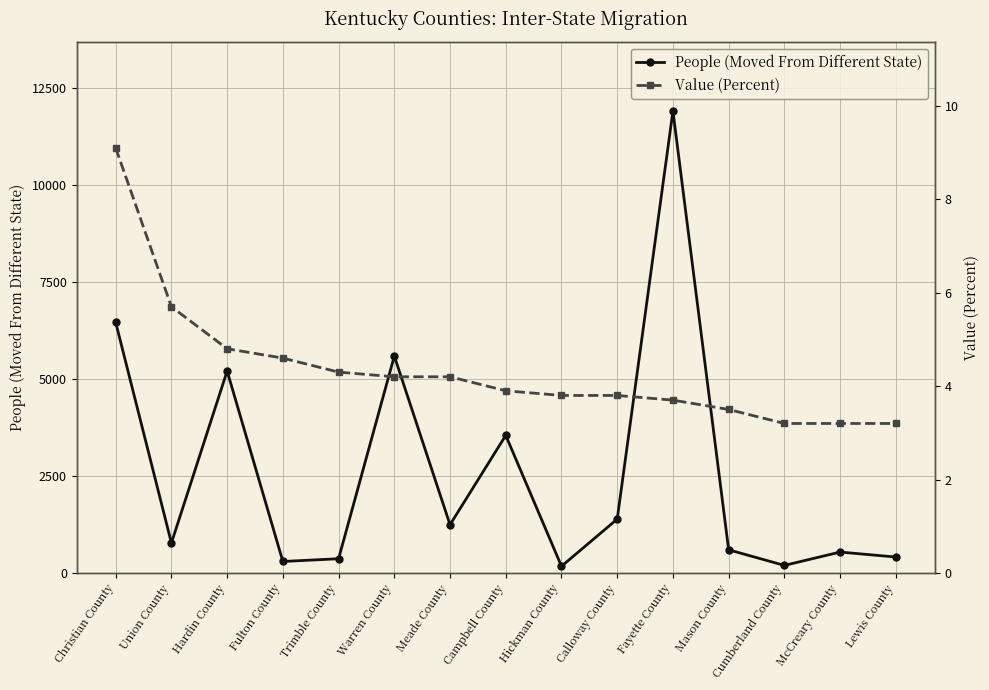

True or false: Value (Percent) and People (Moved From Different State) cross at least once.

False